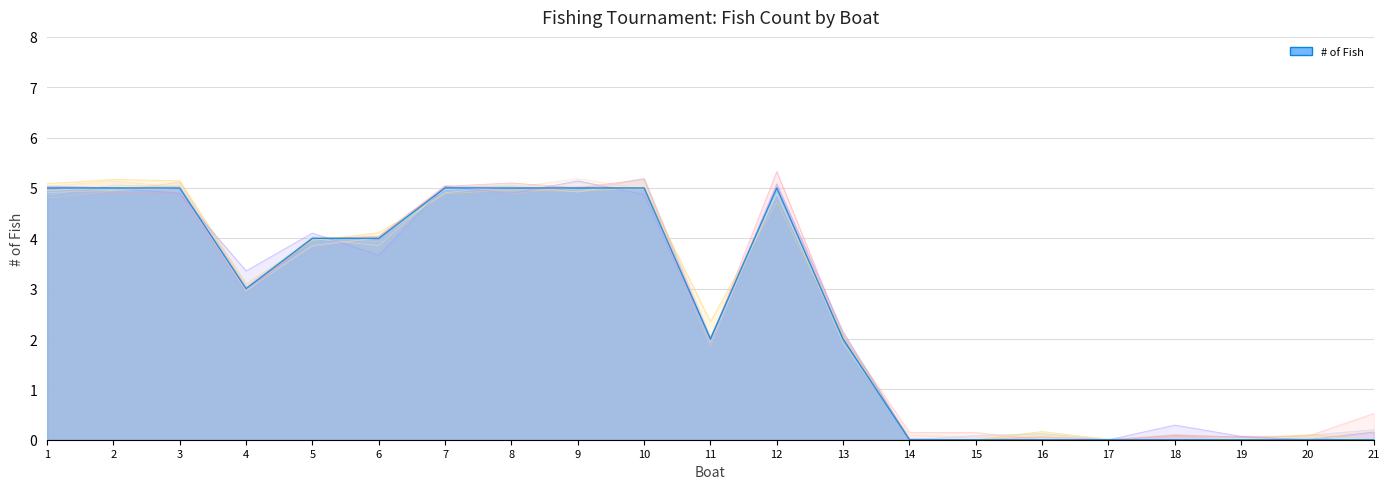

How many lines are shown in the chart?

1